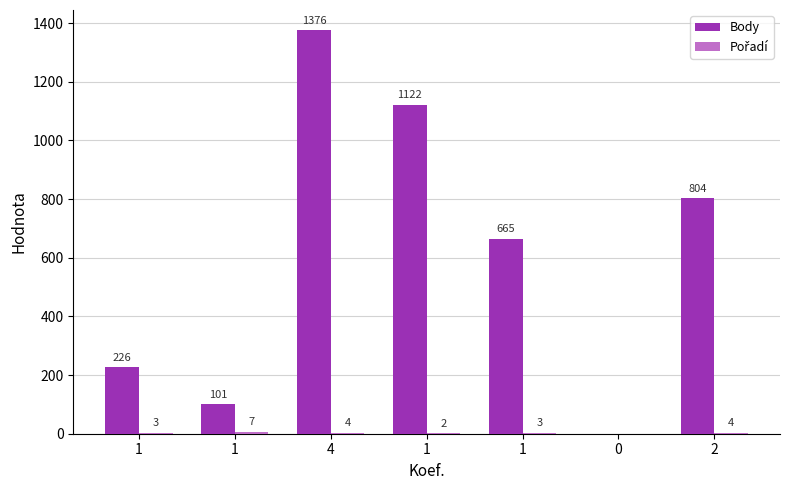

Rank the series by their maximum value, from lowest to highest.

Pořadí, Body